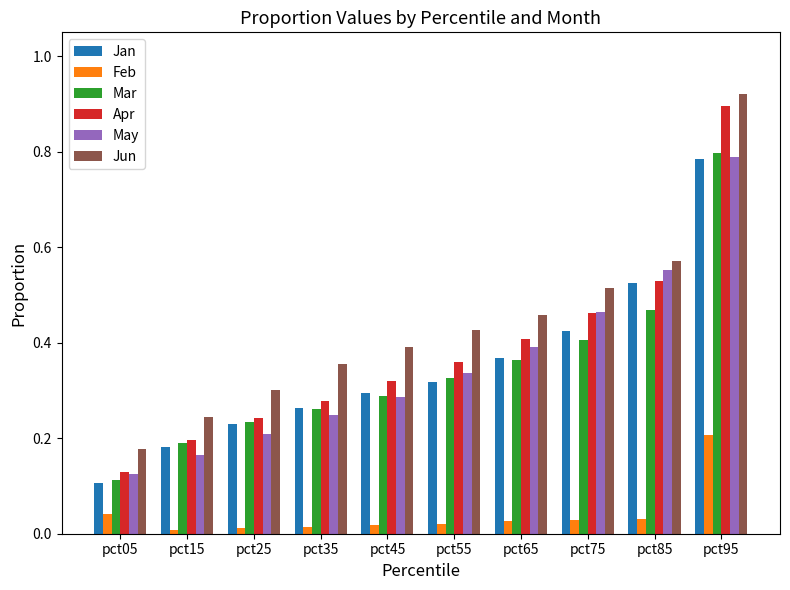

Is it true that Apr equals 0.1 at pct25?

False